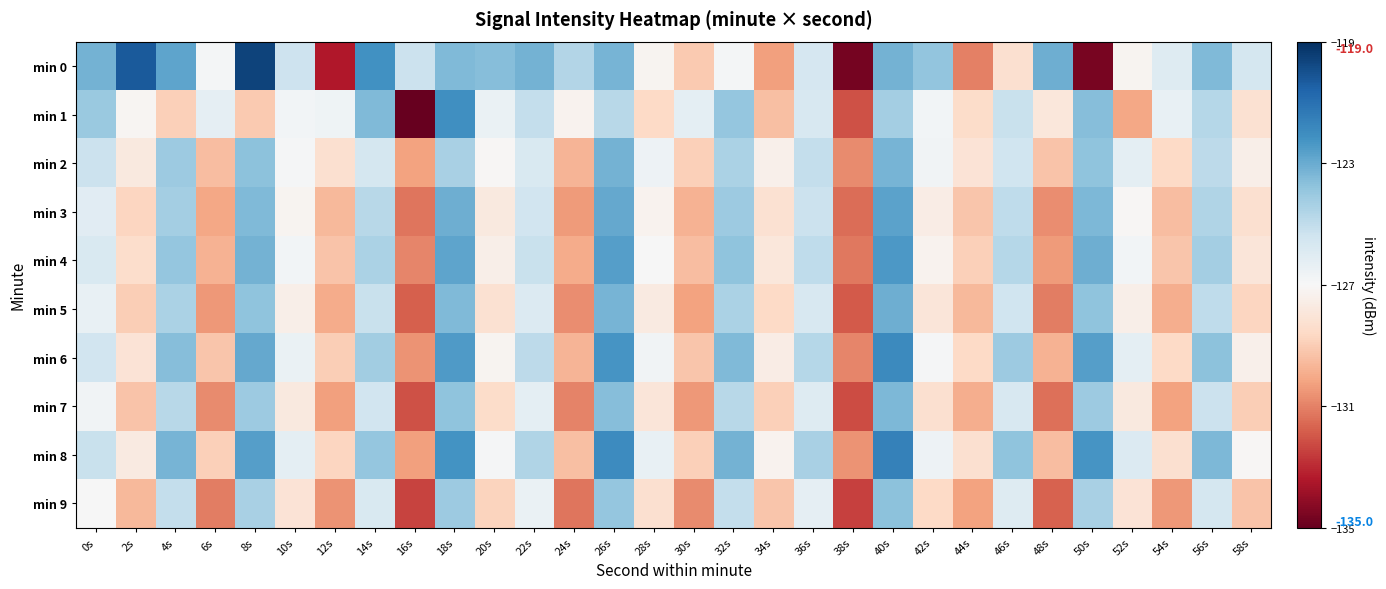

Which has a higher value, 28s or 14s?

14s